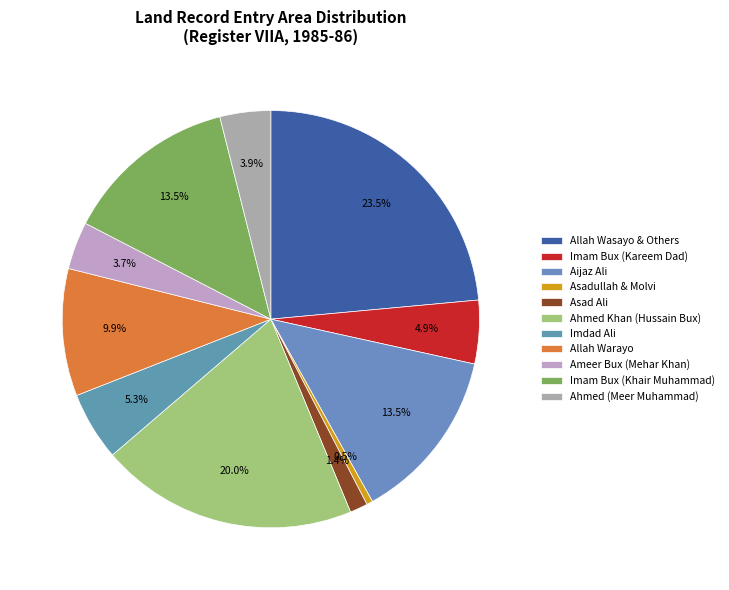

Is it true that Ahmed (Meer Muhammad) is 1% of the pie?

False